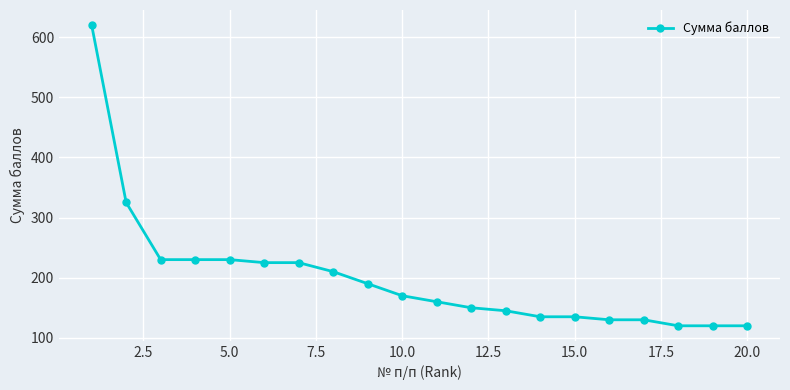

Does the chart display data point markers on the line(s)?

Yes